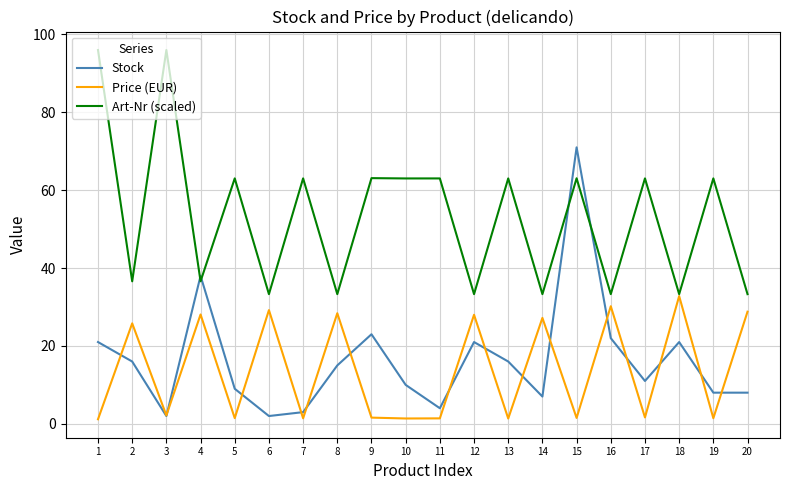

How many lines are shown in the chart?

3